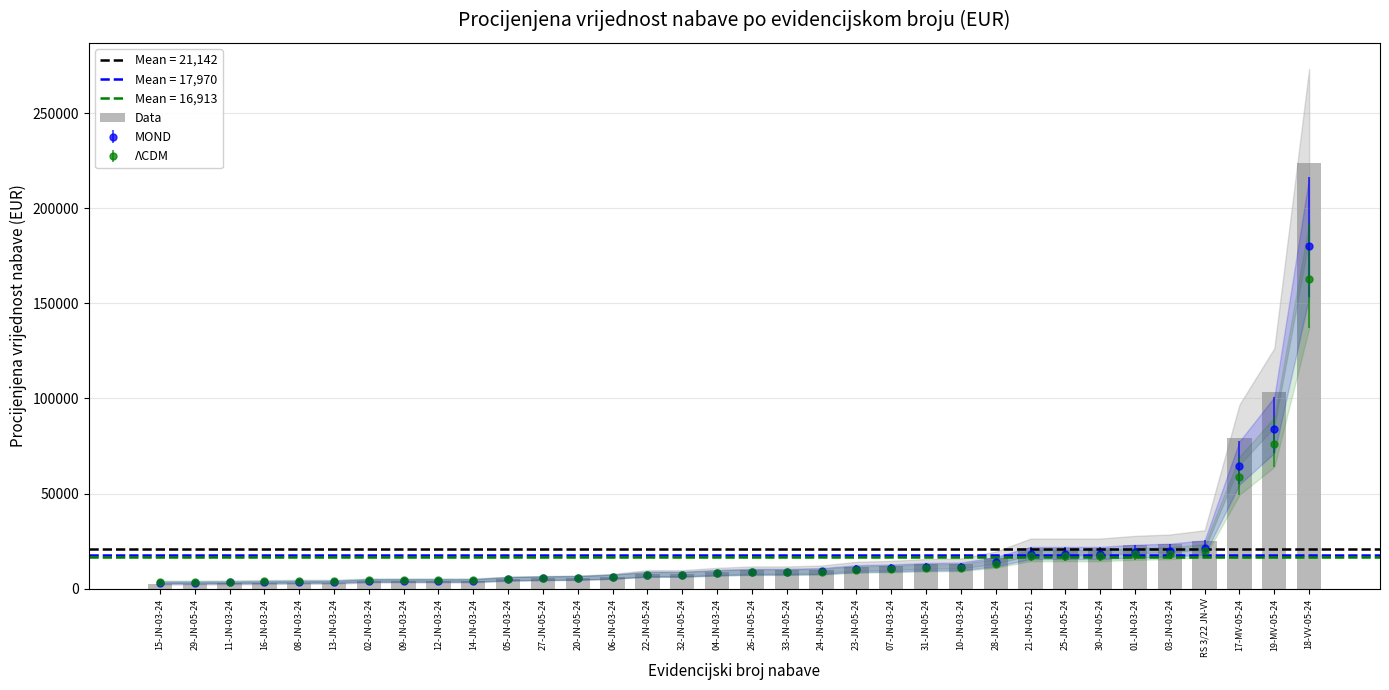

How many categories are shown in the chart?

34